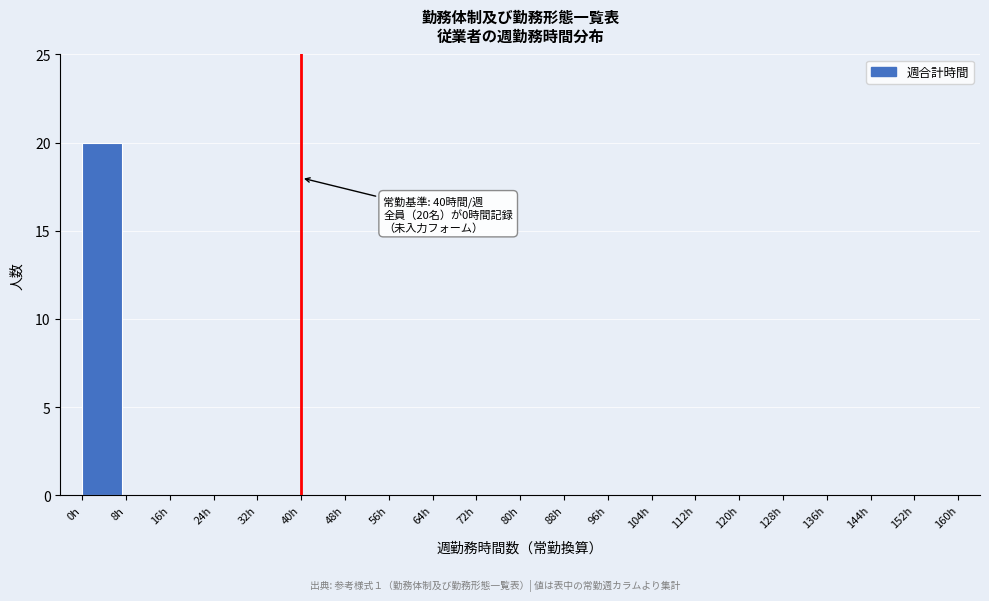

Reading left to right, transcribe all the data shown in this chart.

0h=20	8h=0	16h=0	24h=0	32h=0	40h=0	48h=0	56h=0	64h=0	72h=0	80h=0	88h=0	96h=0	104h=0	112h=0	120h=0	128h=0	136h=0	144h=0	152h=0